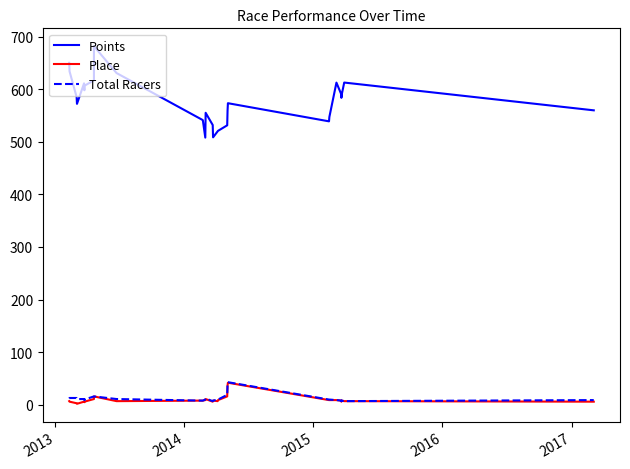

Which series has the largest total across all categories?

Points